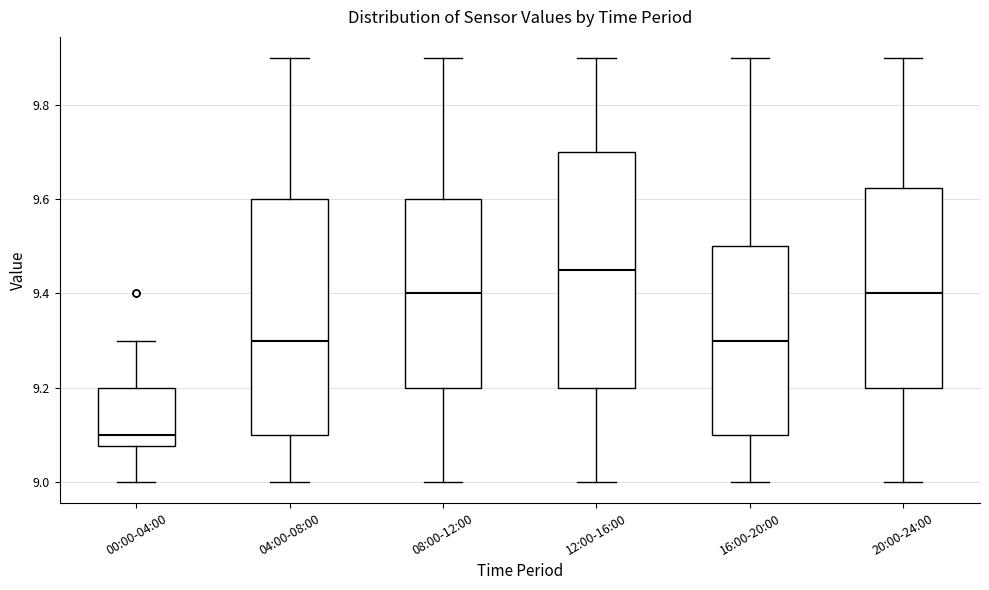

Reading left to right, read every box against the y-axis: the position of its median line, the range the box covers, and the ends of its whiskers. The values are not printed on the chart, so give them approximately, as read against the axis.

00:00-04:00: median 9.10, box 9.08 to 9.20, whiskers 9.00 to 9.30
04:00-08:00: median 9.30, box 9.10 to 9.60, whiskers 9.00 to 9.90
08:00-12:00: median 9.40, box 9.20 to 9.60, whiskers 9.00 to 9.90
12:00-16:00: median 9.46, box 9.20 to 9.70, whiskers 9.00 to 9.90
16:00-20:00: median 9.30, box 9.10 to 9.50, whiskers 9.00 to 9.90
20:00-24:00: median 9.40, box 9.20 to 9.62, whiskers 9.00 to 9.90